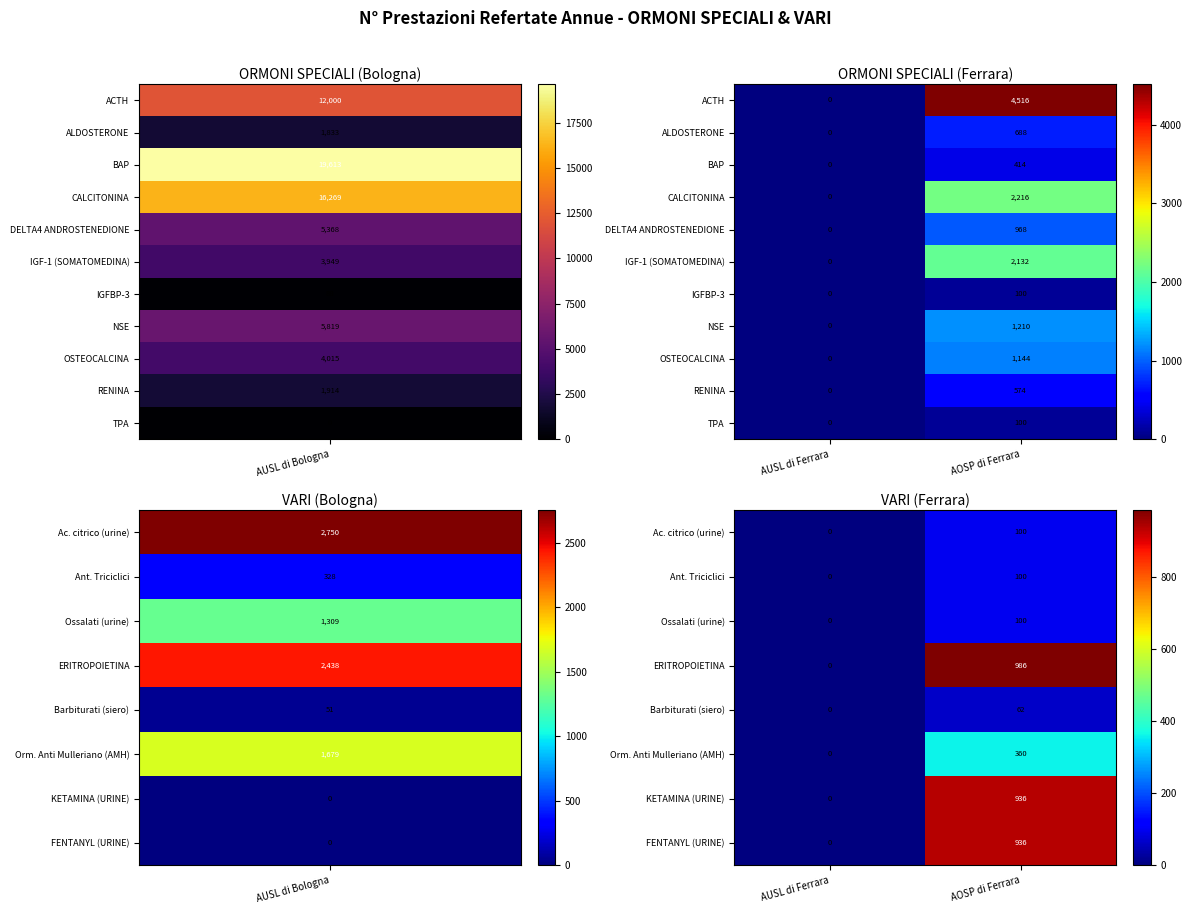

Is the value of RENINA at AUSL di Ferrara greater than the value of IGFBP-3 at AOSP di Ferrara?

No